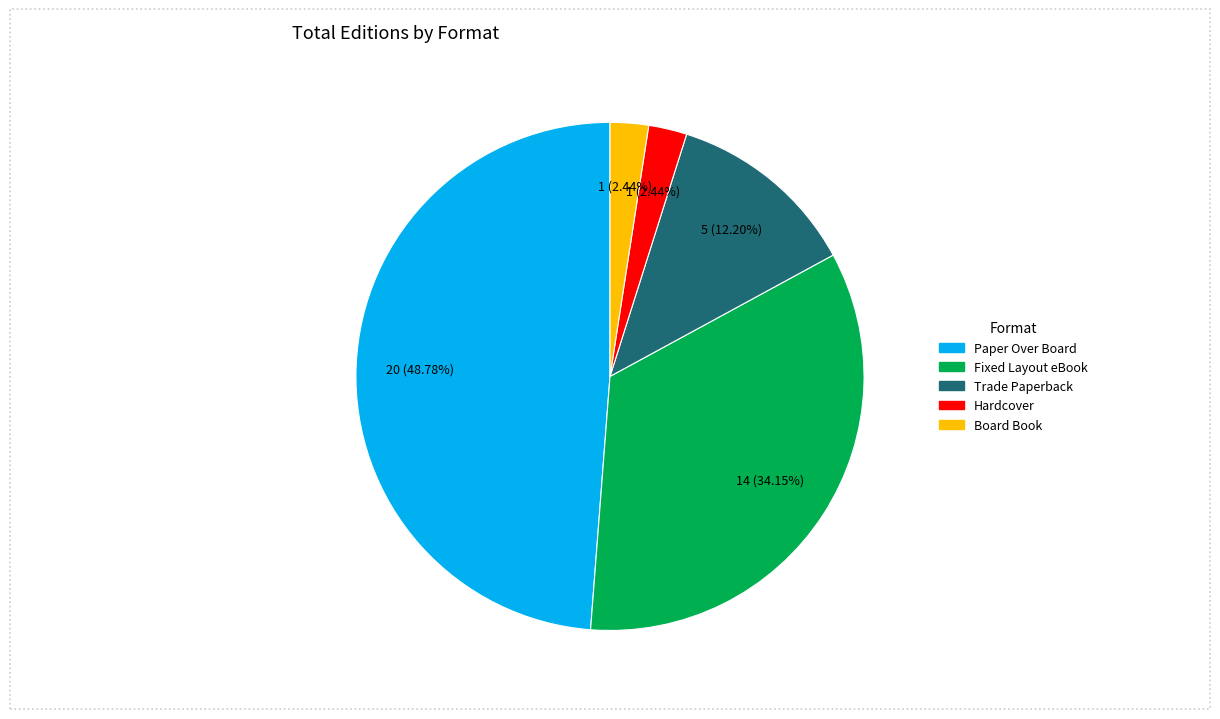

To the nearest percent, what is the combined percentage of Paper Over Board and Fixed Layout eBook?

83%